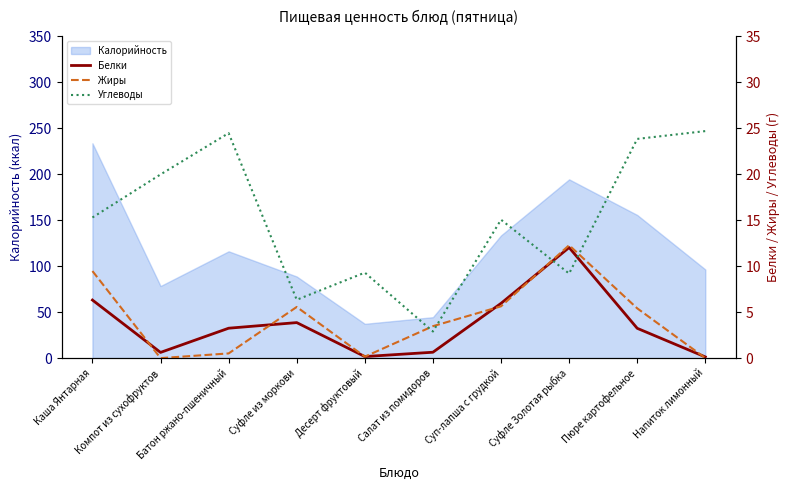

Which category has the highest value across all series?

Напиток лимонный